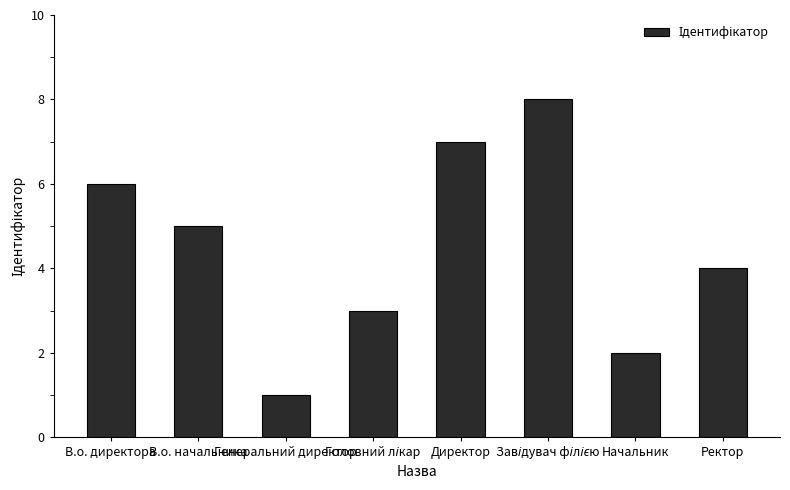

What is the sum of all values?

36